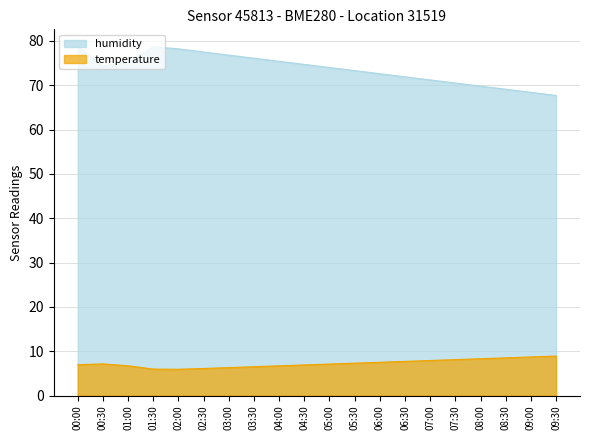

Where is temperature nearest to the value 7?

00:00